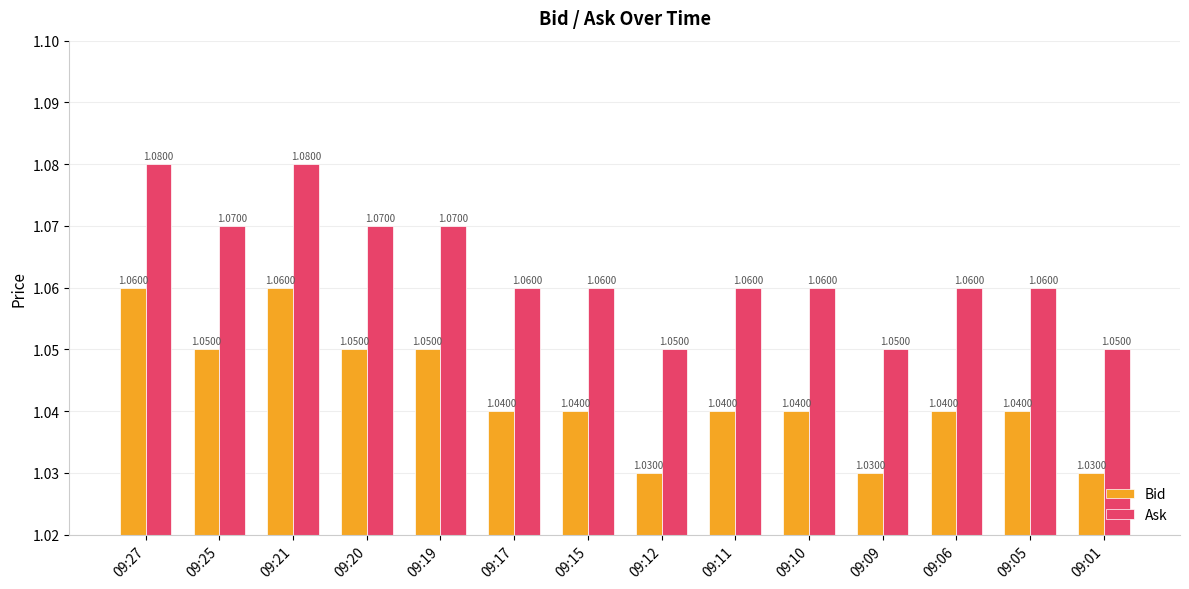

At how many categories does at least one series exceed 1?

14